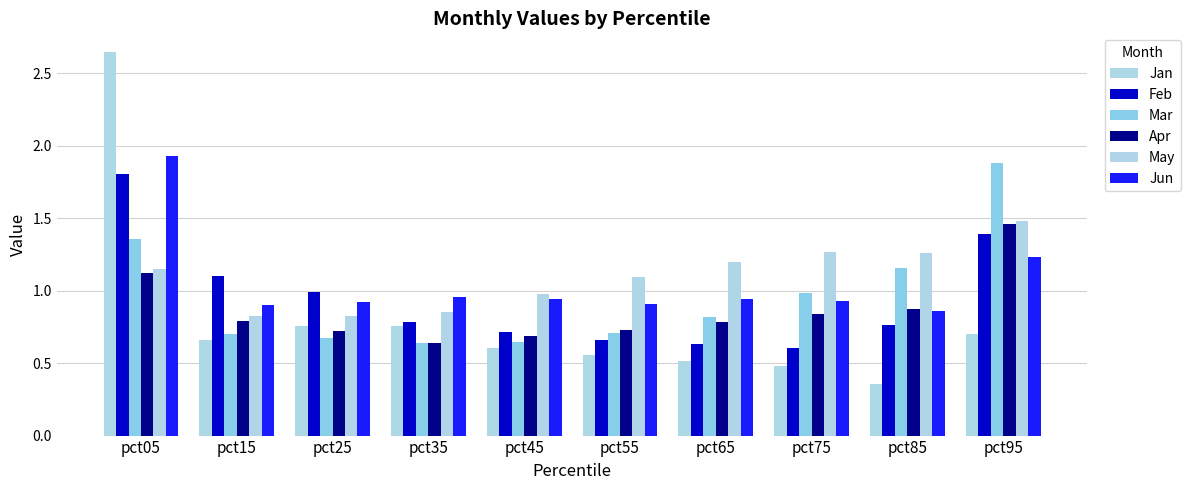

Which series has the widest spread of values?

Jan